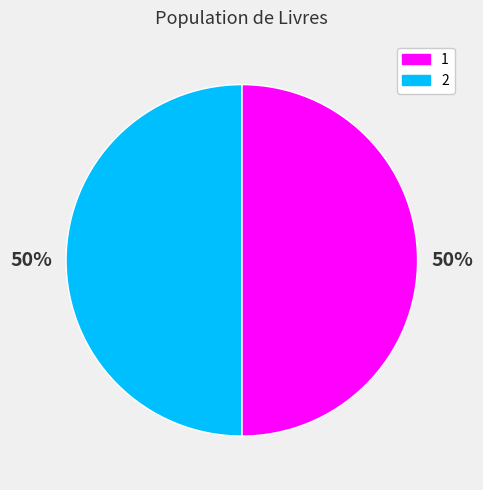

The 1 slice represents 60% of the pie. True or false?

False